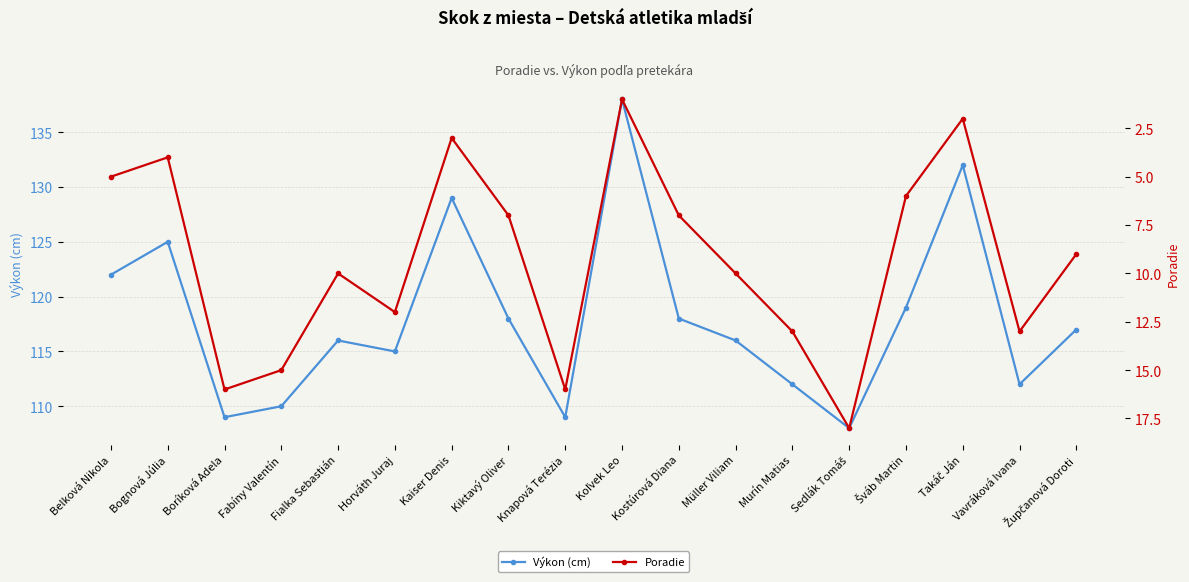

Rank the series by their average value, from highest to lowest.

Výkon (cm), Poradie